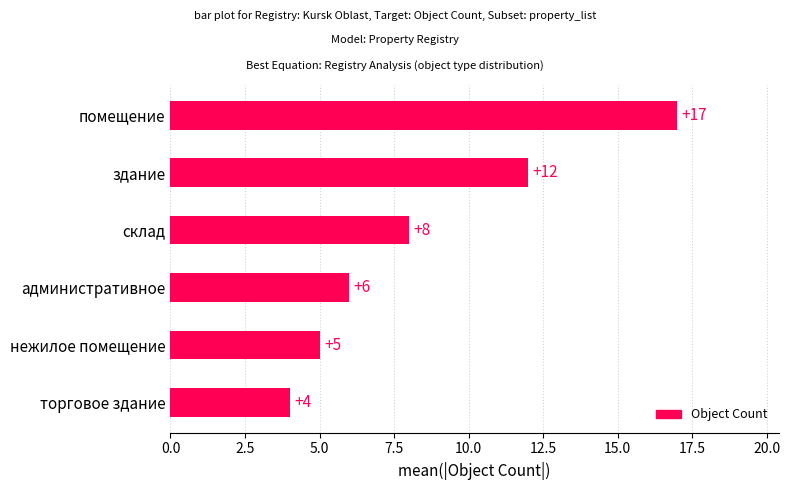

Reading bottom to top, what are all the values shown in this chart?

4	5	6	8	12	17